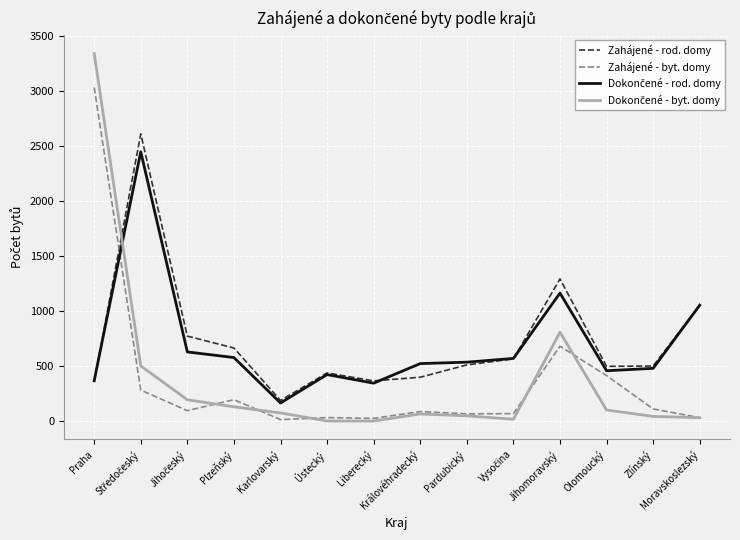

What is the greatest value displayed?

3341